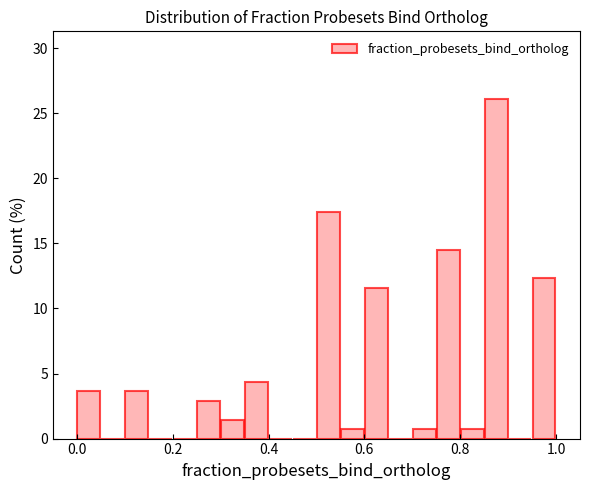

Read against the x-axis, roughly where is the centre of the tallest bar?

0.88